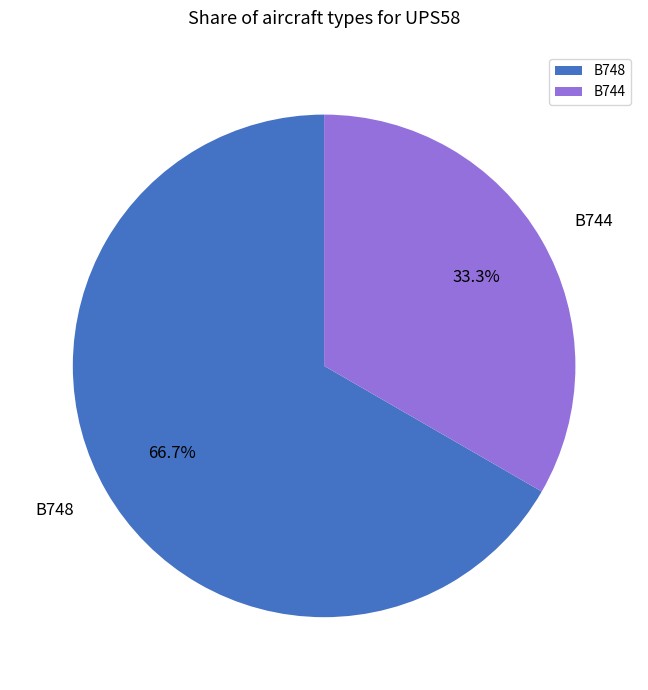

Is it true that B744 is 42% of the pie?

False